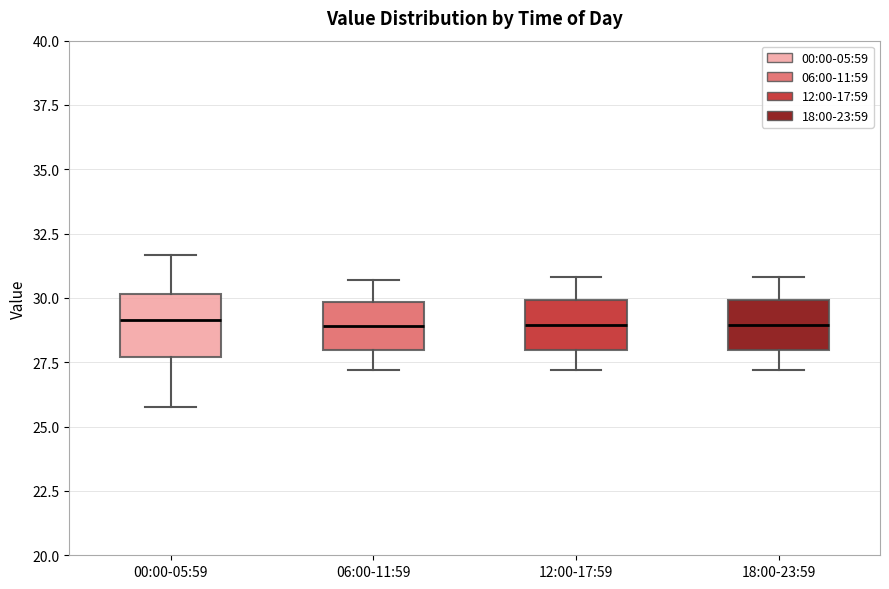

Reading left to right, transcribe this box plot: for each box, give where its median line is, the range the box spans, and where its two whiskers end, as read against the y-axis. The values are not printed on the chart, so give them approximately, as read against the axis.

00:00-05:59: median 29.0, box 27.5 to 30.0, whiskers 26.0 to 31.5
06:00-11:59: median 29.0, box 28.0 to 30.0, whiskers 27.0 to 30.5
12:00-17:59: median 29.0, box 28.0 to 30.0, whiskers 27.0 to 31.0
18:00-23:59: median 29.0, box 28.0 to 30.0, whiskers 27.0 to 31.0